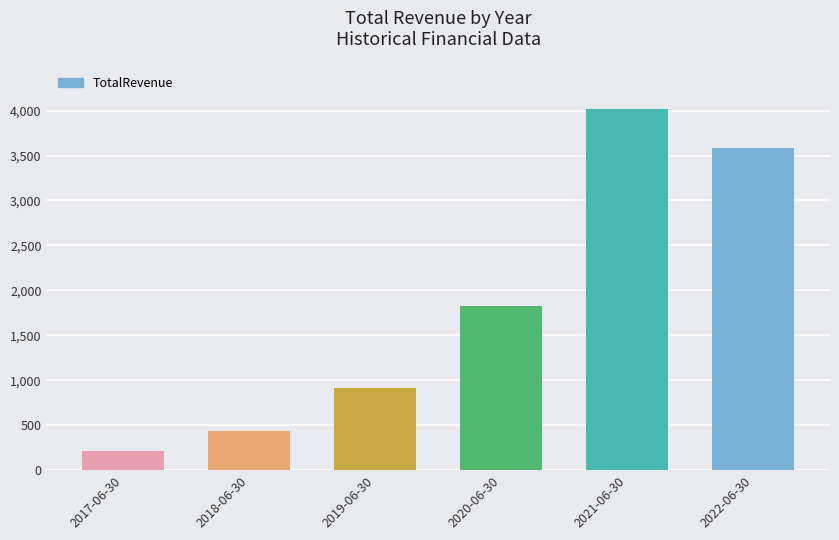

Does the chart contain stacked bars?

No